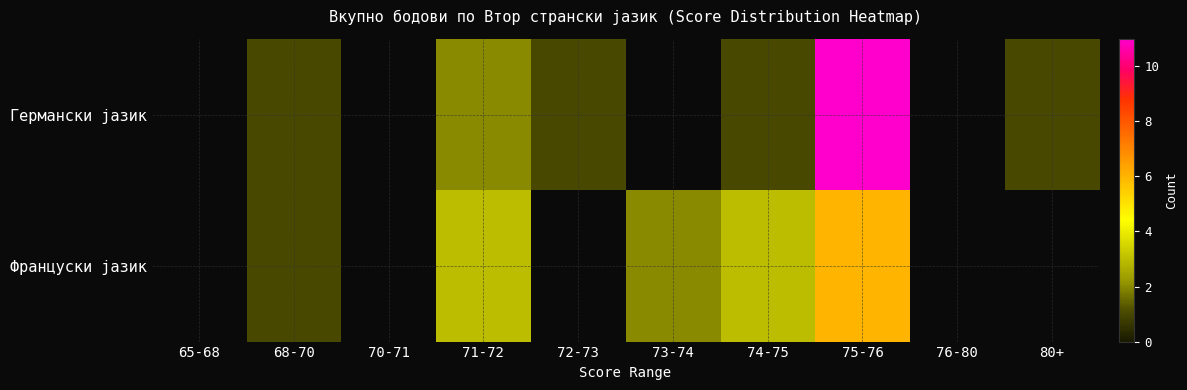

Which series has the largest total across all categories?

Германски јазик